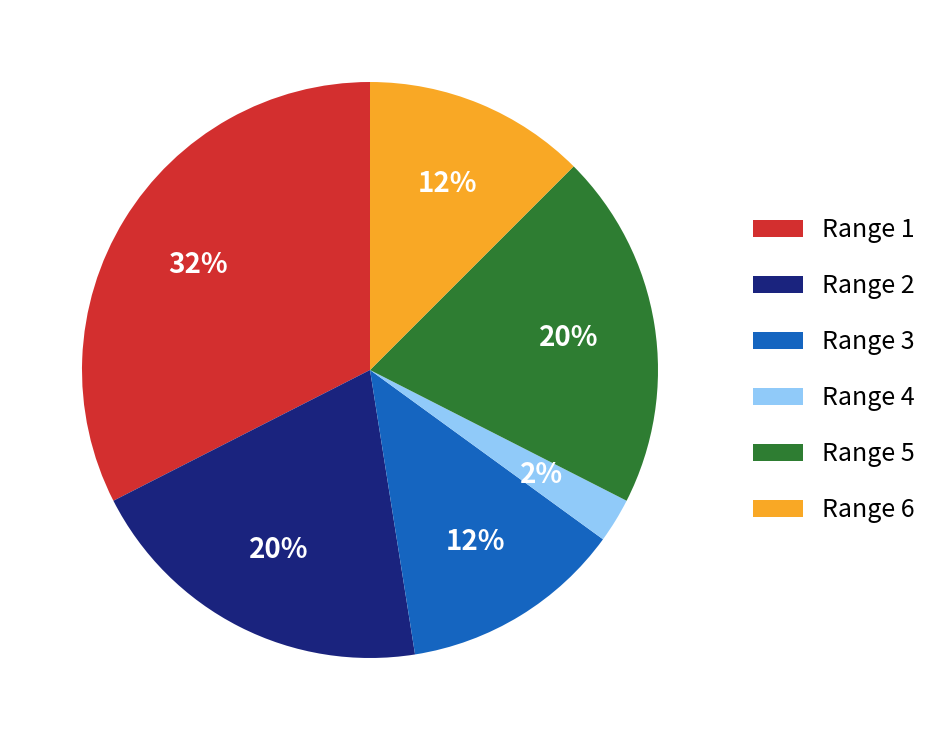

How many slices are in this pie chart?

6